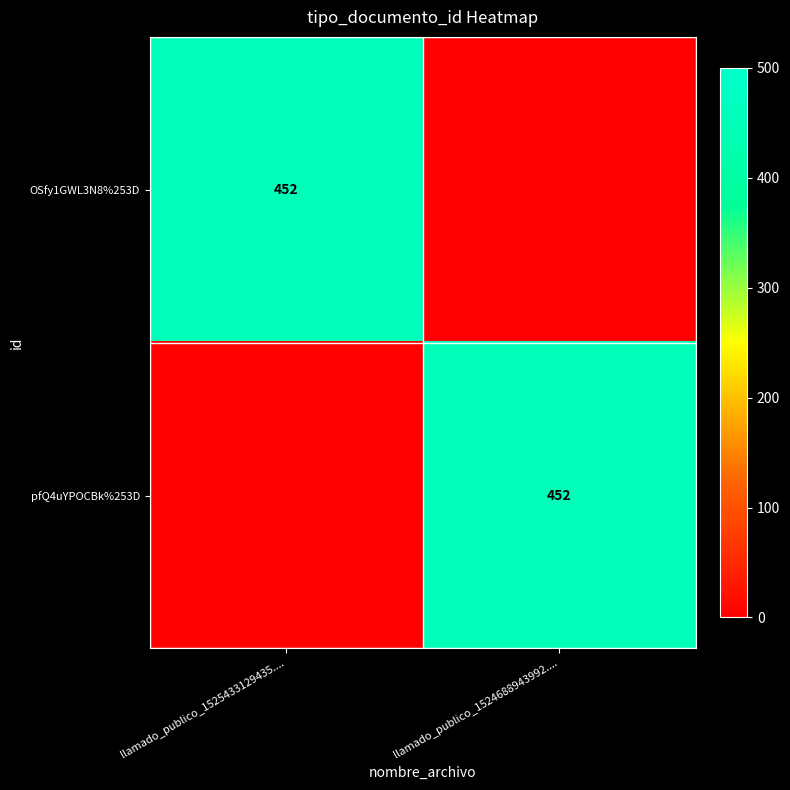

At how many categories does at least one series exceed 412?

2